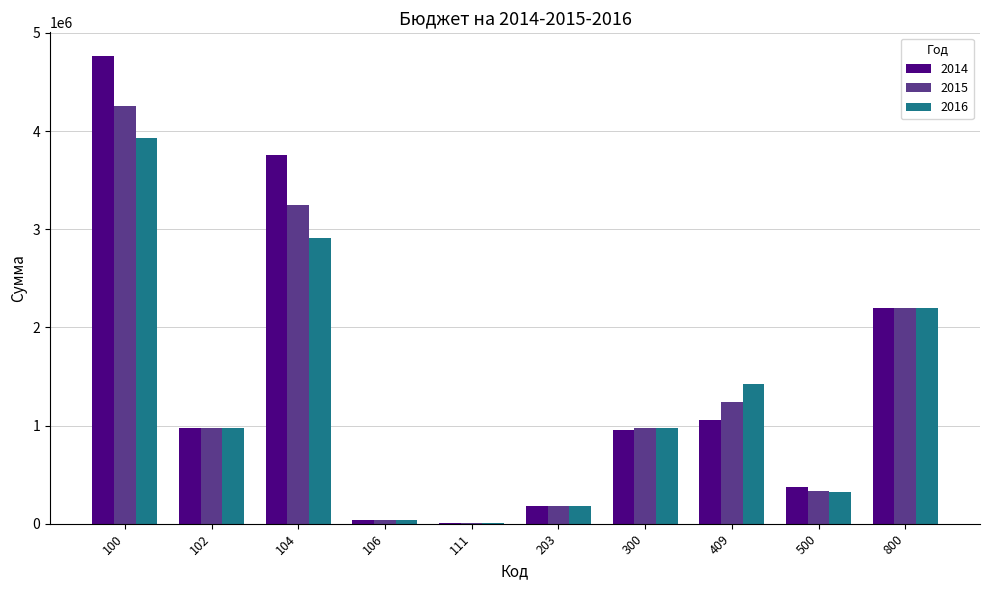

Is the value of 2014 at 102 greater than the value of 2015 at 409?

No